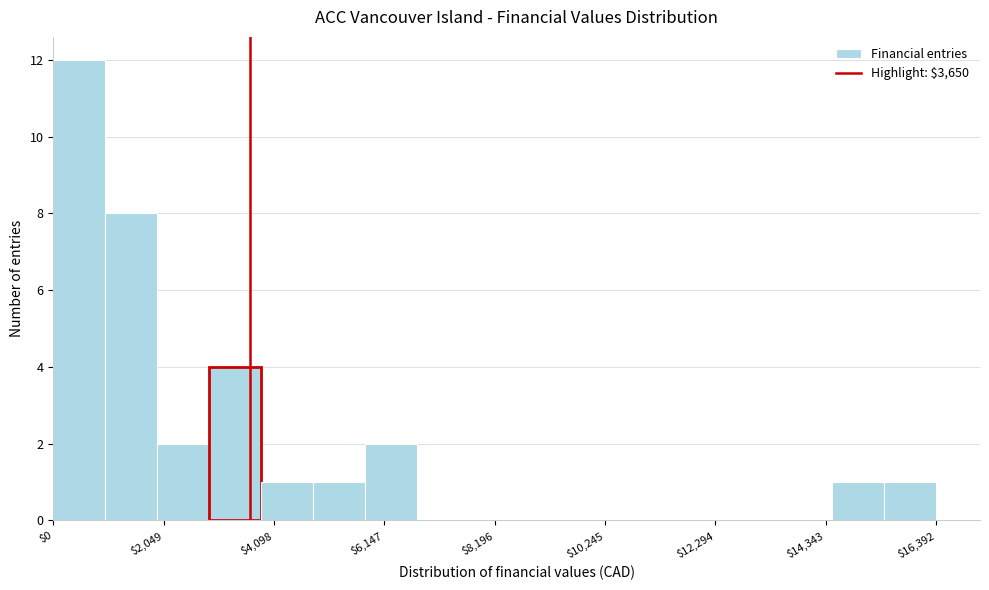

Read against the x-axis, roughly where is the centre of the tallest bar?

500